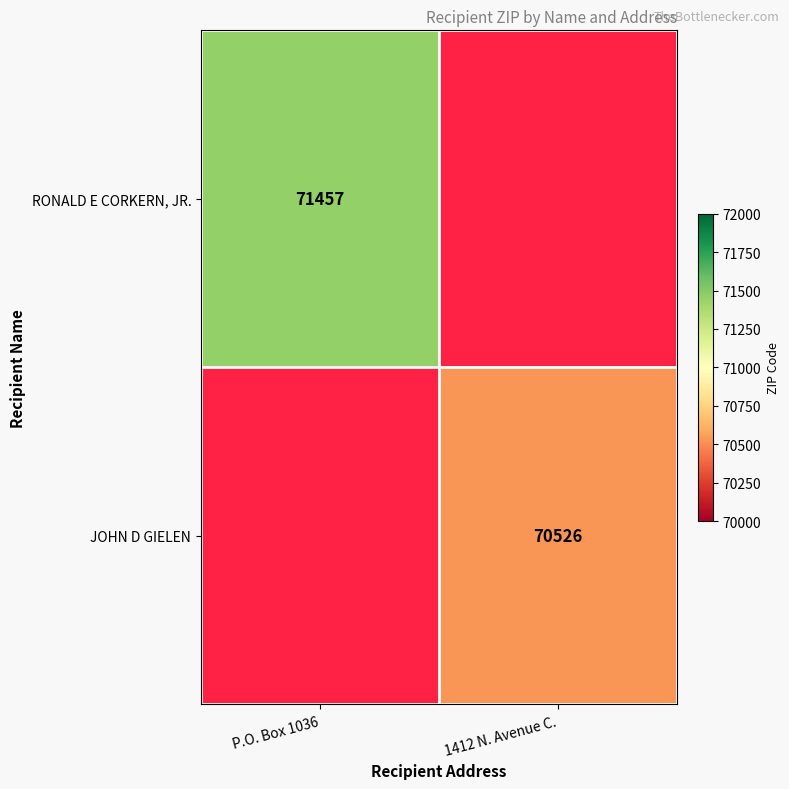

True or false: RONALD E CORKERN, JR. has a value of 14337 at P.O. Box 1036.

False